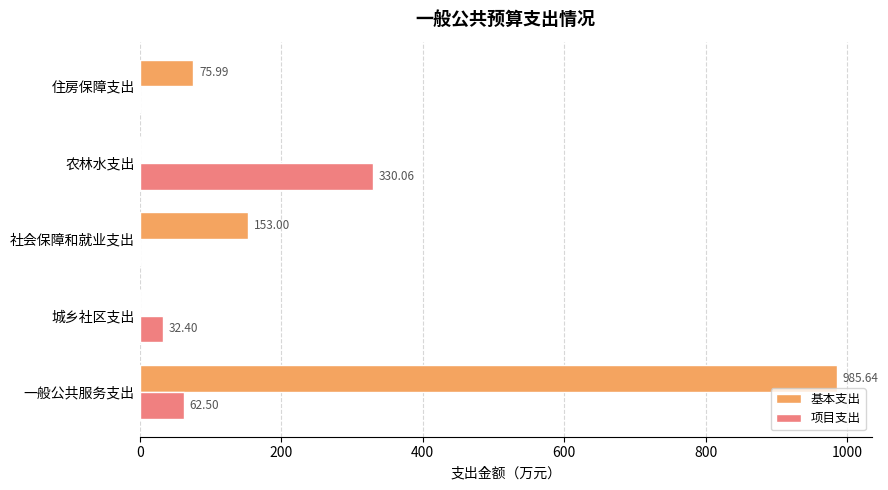

What is the total value across all series at 社会保障和就业支出?

153.0